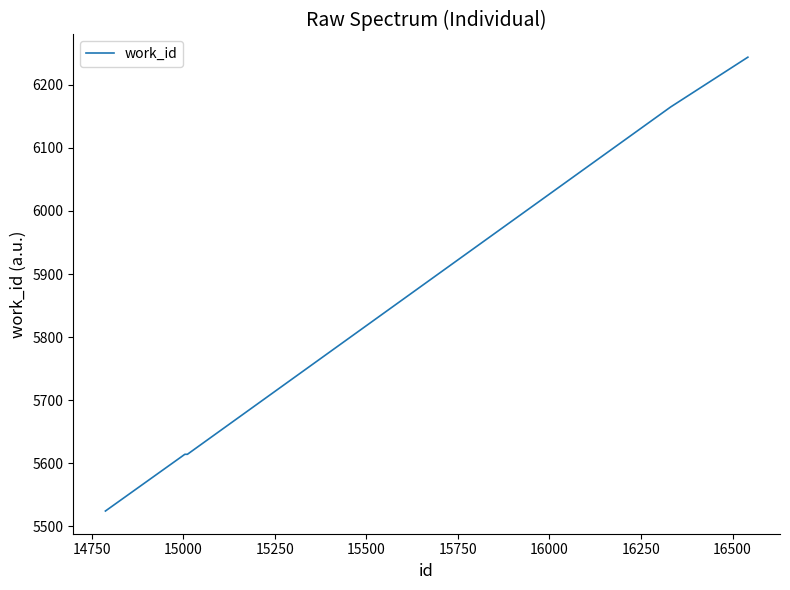

What is the greatest value displayed?

6244